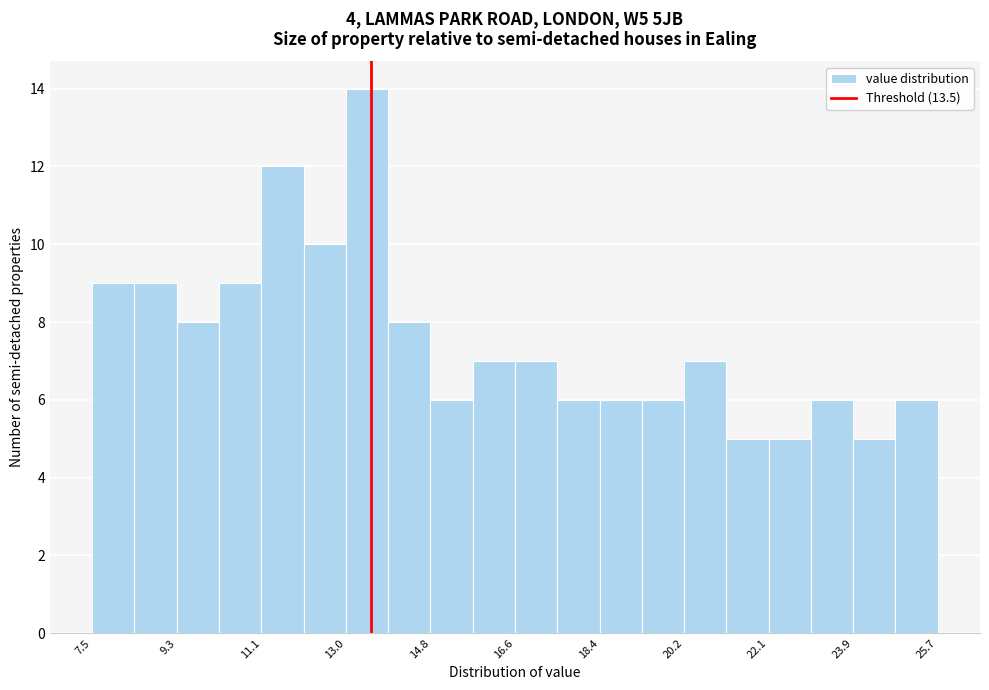

Reading left to right, transcribe this chart: for each bar, give the range it covers on the x-axis and its height. Neither the bar edges nor the heights are printed on the chart, so give them approximately, as read against the axes.

7.6 to 8.4: 9
8.4 to 9.4: 9
9.4 to 10.2: 8
10.2 to 11.2: 9
11.2 to 12.0: 12
12.0 to 13.0: 10
13.0 to 13.8: 14
13.8 to 14.8: 8
14.8 to 15.6: 6
15.6 to 16.6: 7
16.6 to 17.6: 7
17.6 to 18.4: 6
18.4 to 19.4: 6
19.4 to 20.2: 6
20.2 to 21.2: 7
21.2 to 22.0: 5
22.0 to 23.0: 5
23.0 to 23.8: 6
23.8 to 24.8: 5
24.8 to 25.8: 6